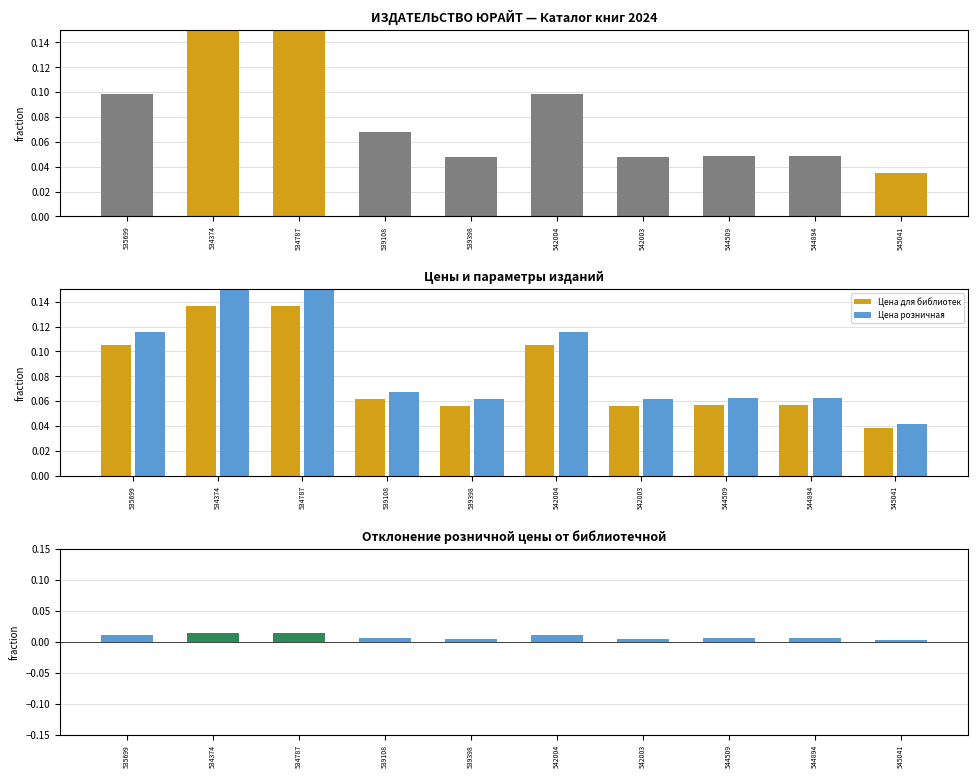

Read the Цена розничная value at 542003.

0.1